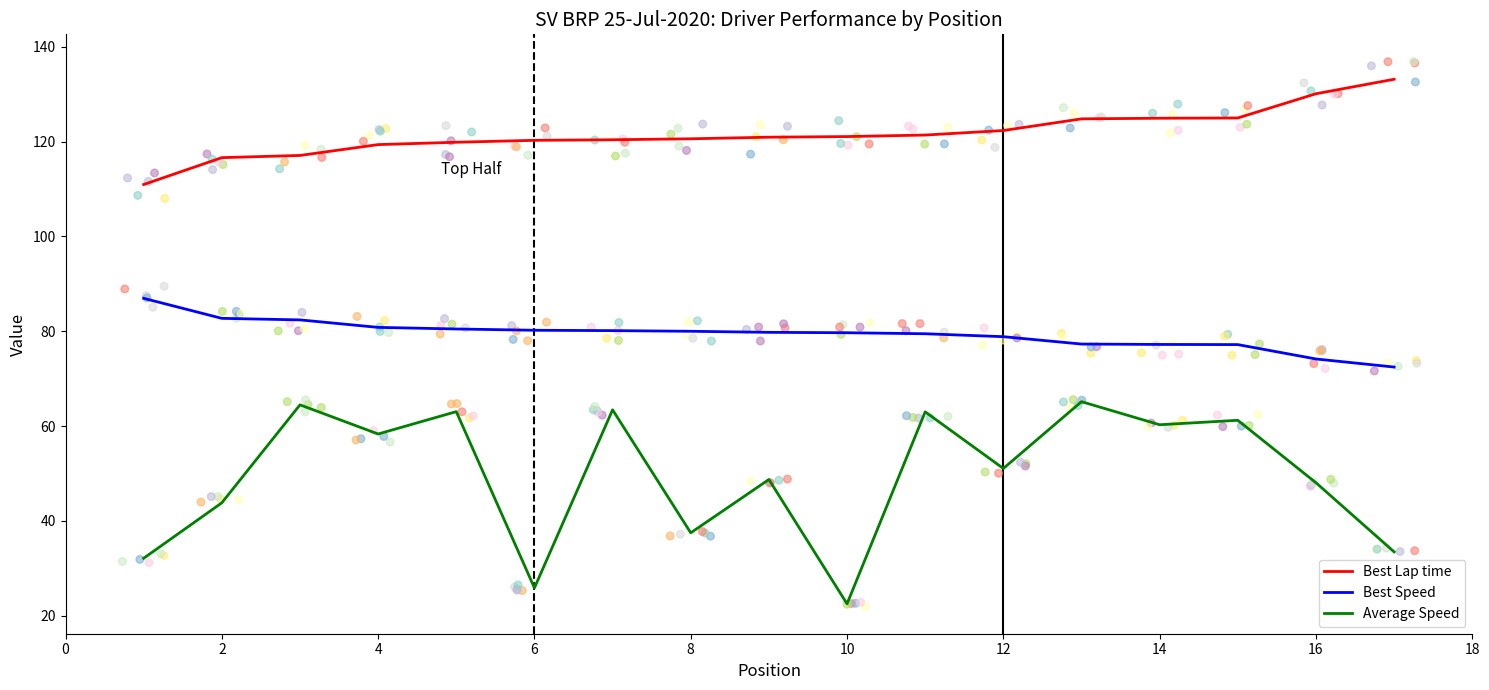

True or false: Average Speed and Best Speed cross at least once.

False